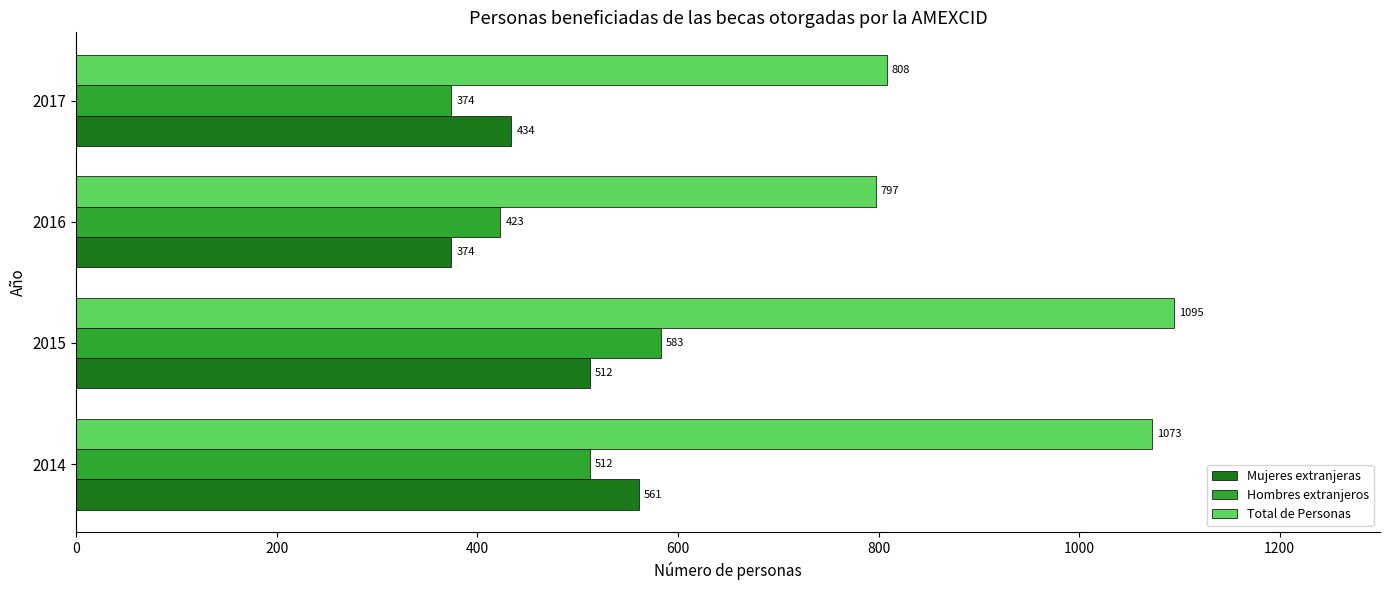

At how many categories does at least one series exceed 436?

4